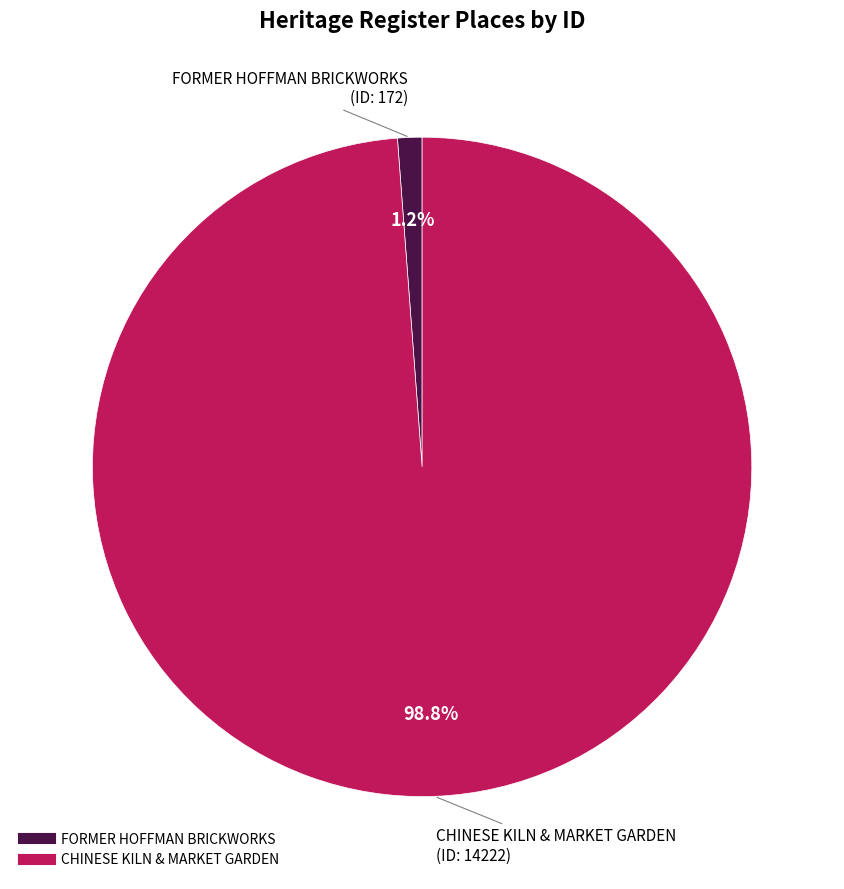

Which slice represents more than half of the pie?

CHINESE KILN & MARKET GARDEN